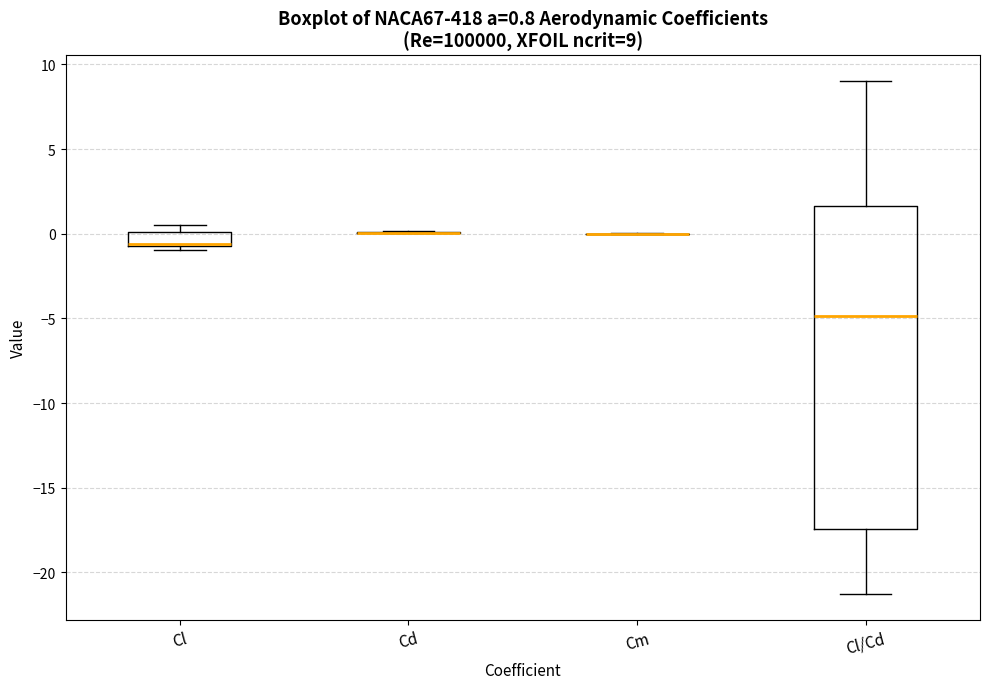

Comparing the boxes themselves (not the whiskers), which one is the tallest?

Cl/Cd